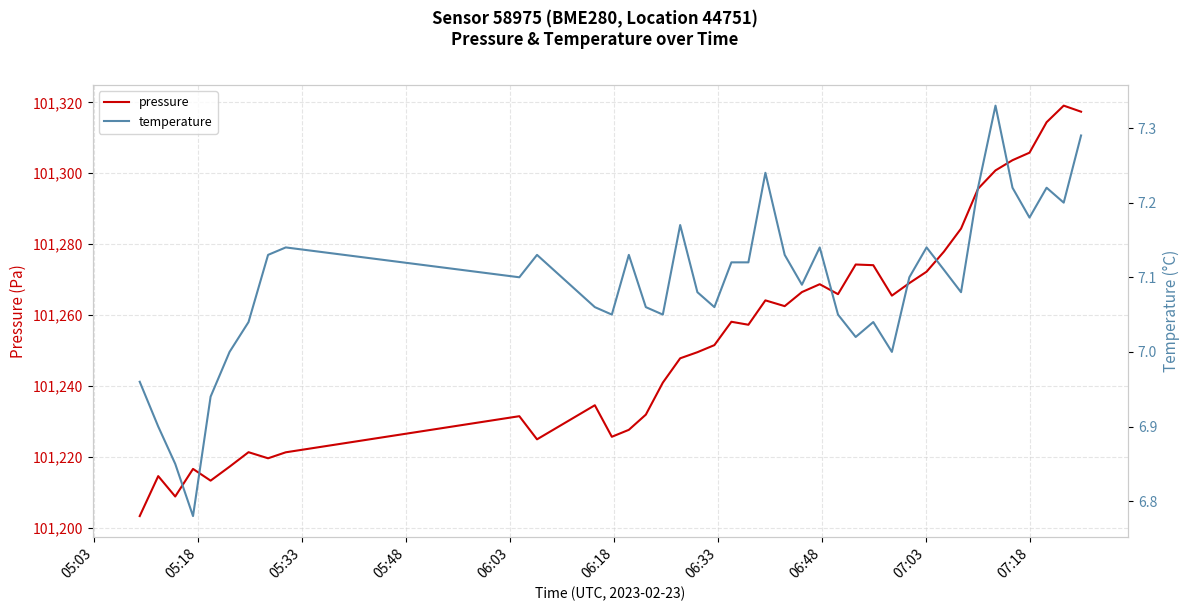

True or false: temperature and pressure intersect in this chart.

False